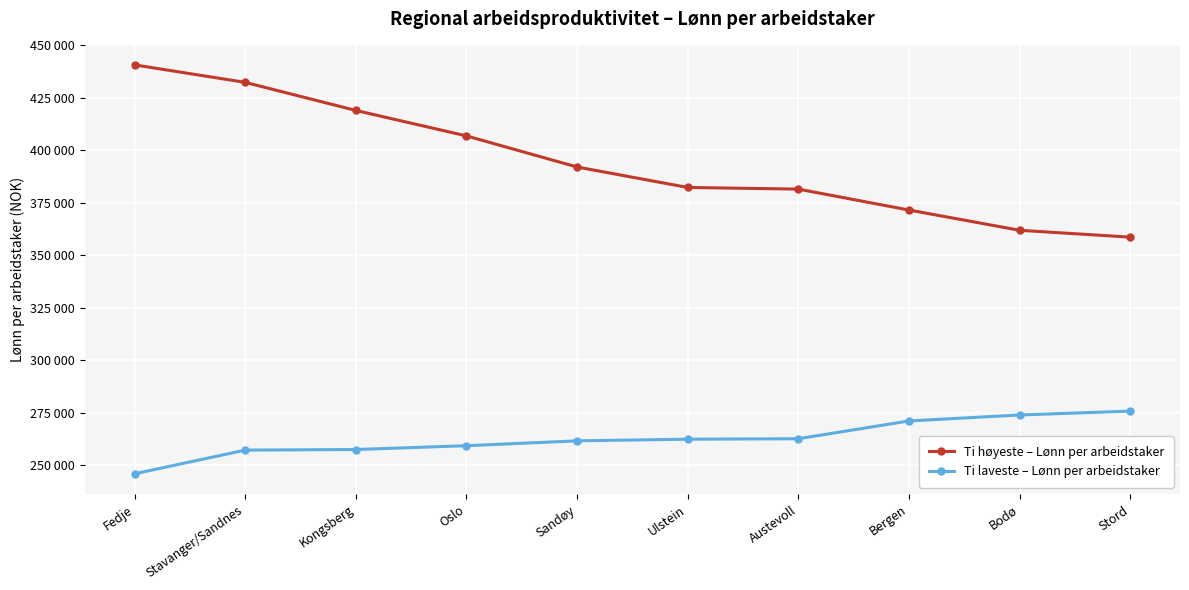

What are all the series names shown in the legend?

Ti høyeste – Lønn per arbeidstaker, Ti laveste – Lønn per arbeidstaker